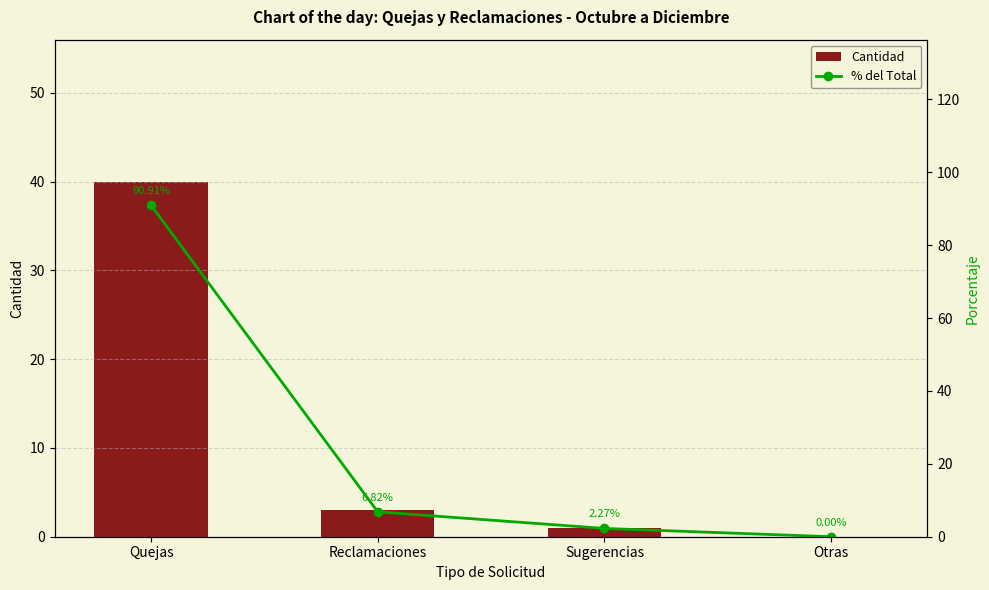

What is the total value across all series at Quejas?

130.9